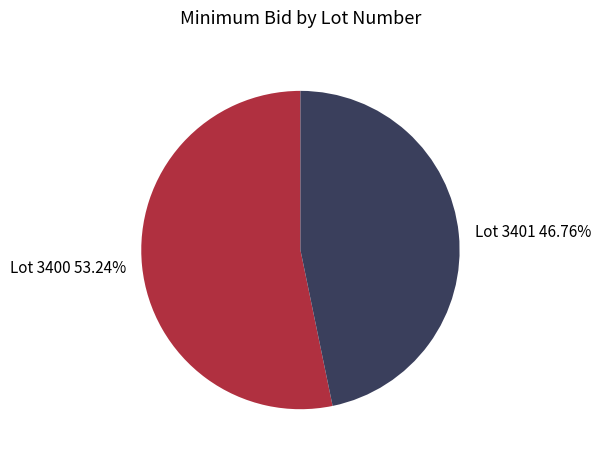

Is there any slice that represents more than half of the pie?

Yes